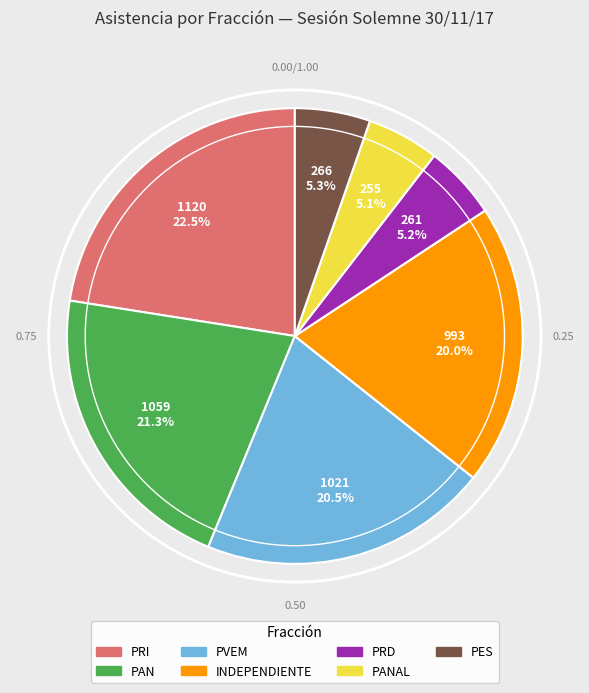

Is there any slice that represents more than half of the pie?

No